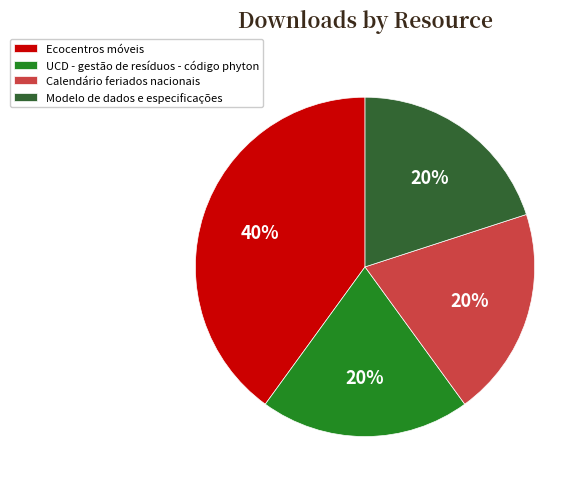

Which slice is the largest?

Ecocentros móveis